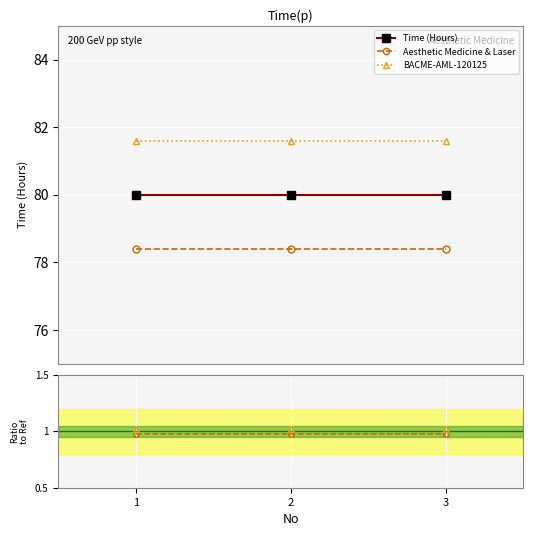

Reading left to right, extract all data points from this chart.

Time (Hours): 80.0	80.0	80.0
Aesthetic Medicine & Laser: 78.4	78.4	78.4
BACME-AML-120125: 81.6	81.6	81.6
Ratio 1: 1.0	1.0	1.0
Ratio 2: 1.0	1.0	1.0